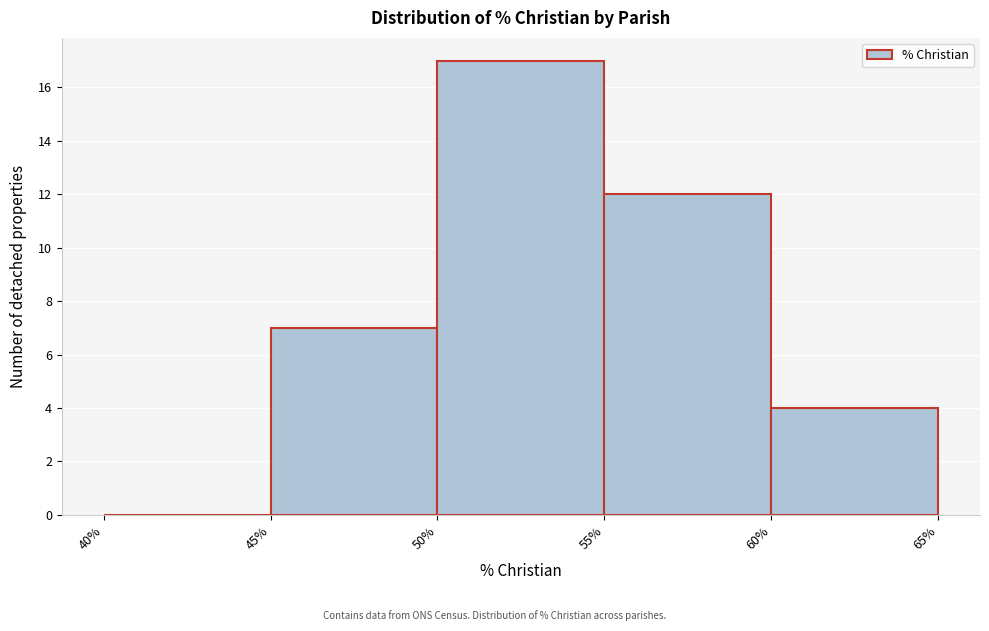

Reading left to right, transcribe this chart: for each bar, give the range it covers on the x-axis and its height. The values are not printed on the chart, so give them approximately, as read against the axis.

40% to 45%: 0
45% to 50%: 7
50% to 55%: 17
55% to 60%: 12
60% to 65%: 4